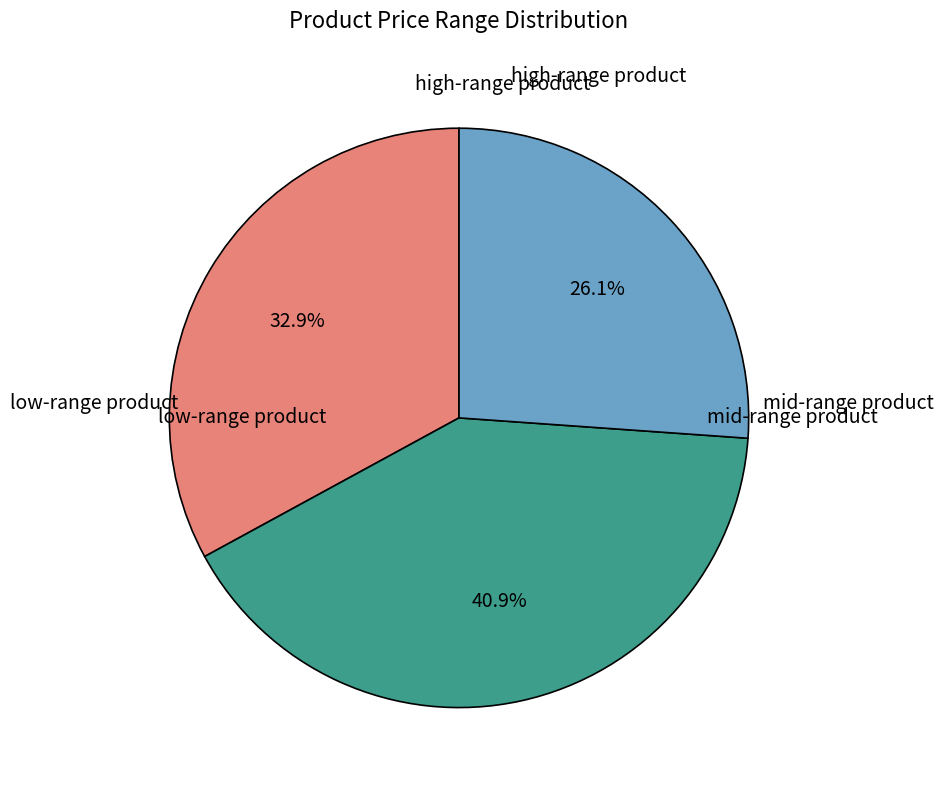

Is there a majority slice in this chart?

No